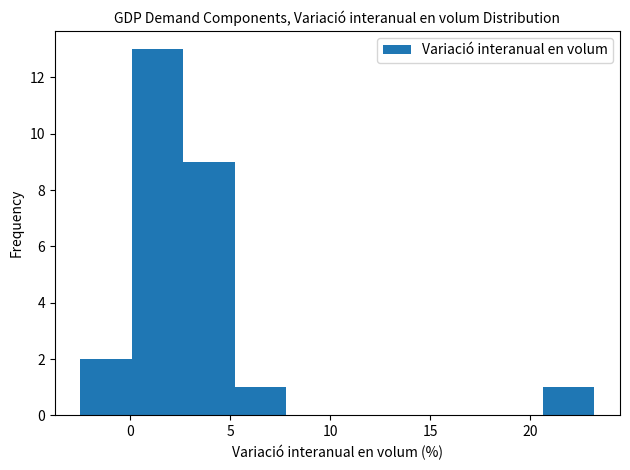

Reading left to right, transcribe this chart: for each bar, give the range it covers on the x-axis and its height. Neither the bar edges nor the heights are printed on the chart, so give them approximately, as read against the axes.

-2.5 to 0.0: 2
0.0 to 2.5: 13
2.5 to 5.0: 9
5.0 to 8.0: 1
8.0 to 10.5: 0
10.5 to 13.0: 0
13.0 to 15.5: 0
15.5 to 18.0: 0
18.0 to 20.5: 0
20.5 to 23.0: 1